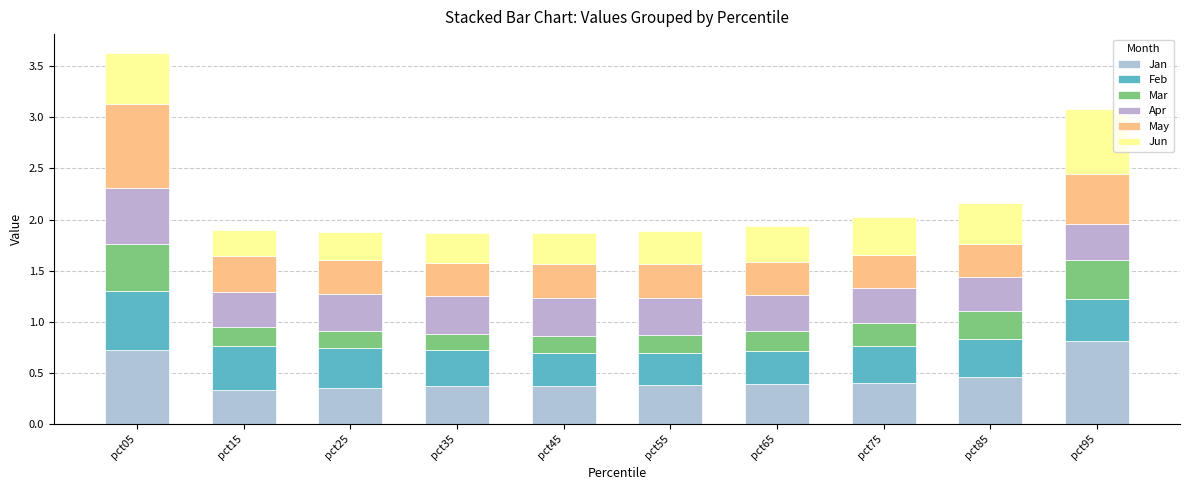

Does the chart contain stacked bars?

Yes